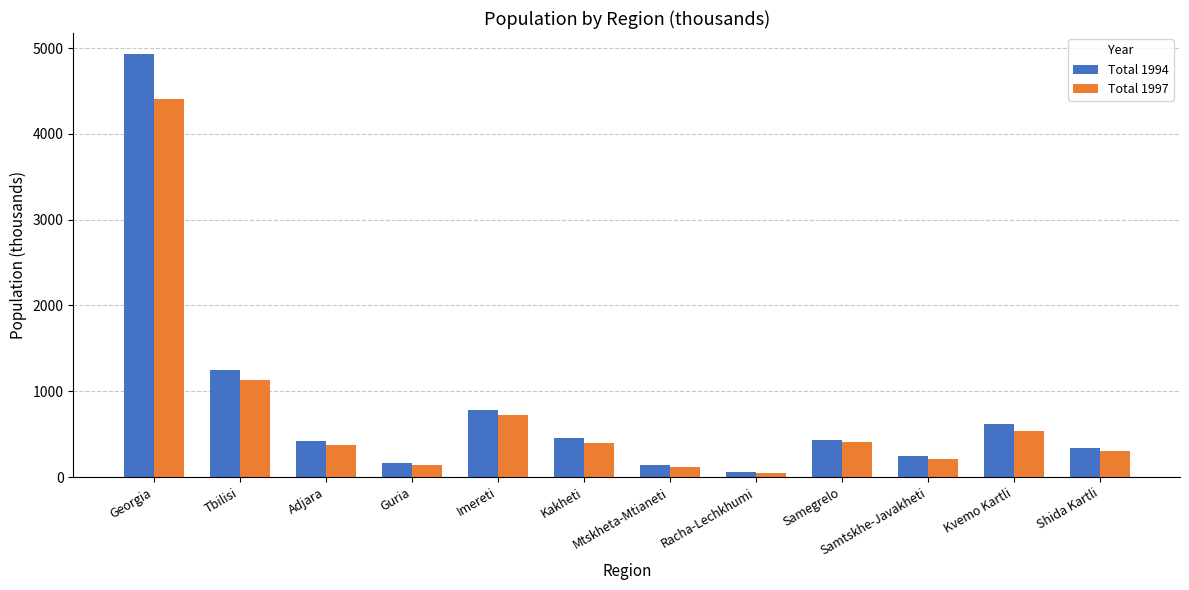

How many bars are there in total?

24